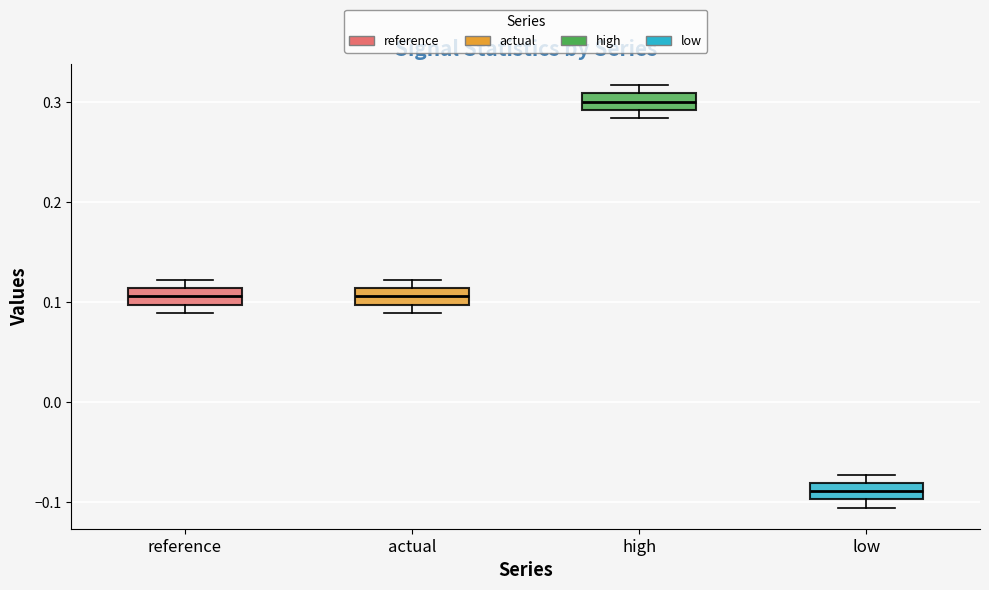

Reading left to right, transcribe this box plot: for each box, give where its median line is, the range the box spans, and where its two whiskers end, as read against the y-axis. The values are not printed on the chart, so give them approximately, as read against the axis.

reference: median 0.11 (inside the box), box 0.10 to 0.11, whiskers 0.09 to 0.12
actual: median 0.11 (inside the box), box 0.10 to 0.11, whiskers 0.09 to 0.12
high: median 0.30, box 0.29 to 0.31, whiskers 0.28 to 0.32
low: median -0.09, box -0.10 to -0.08, whiskers -0.11 to -0.07